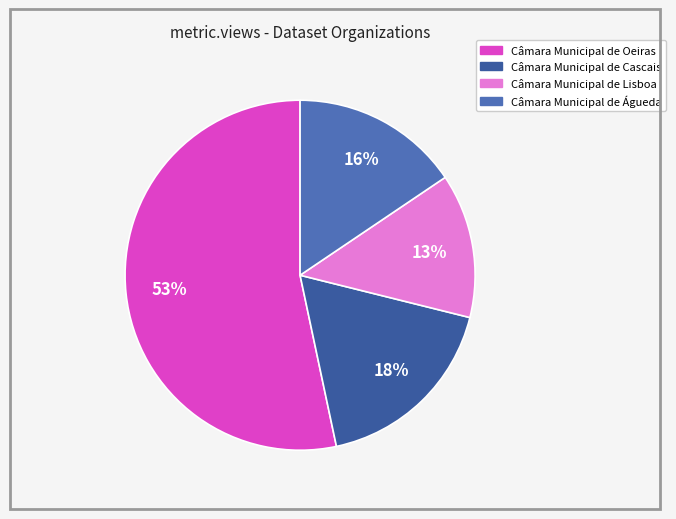

How many segments does this pie chart have?

4